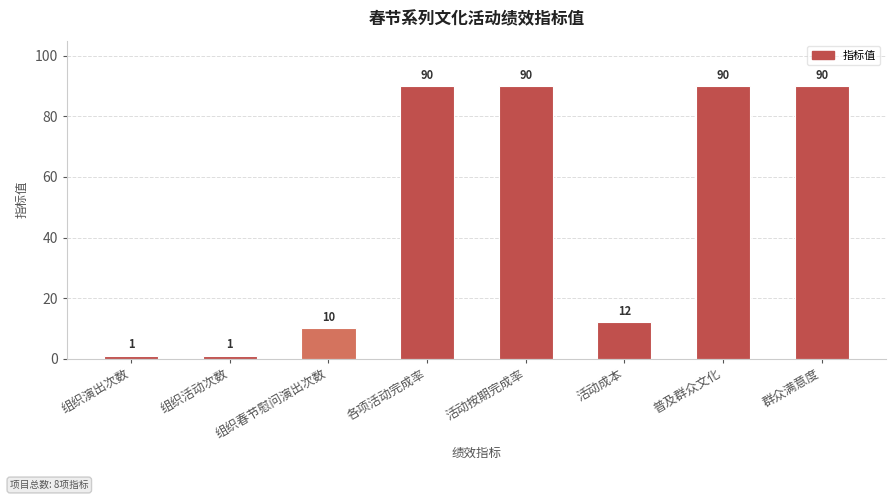

What is the maximum value shown in the chart?

90